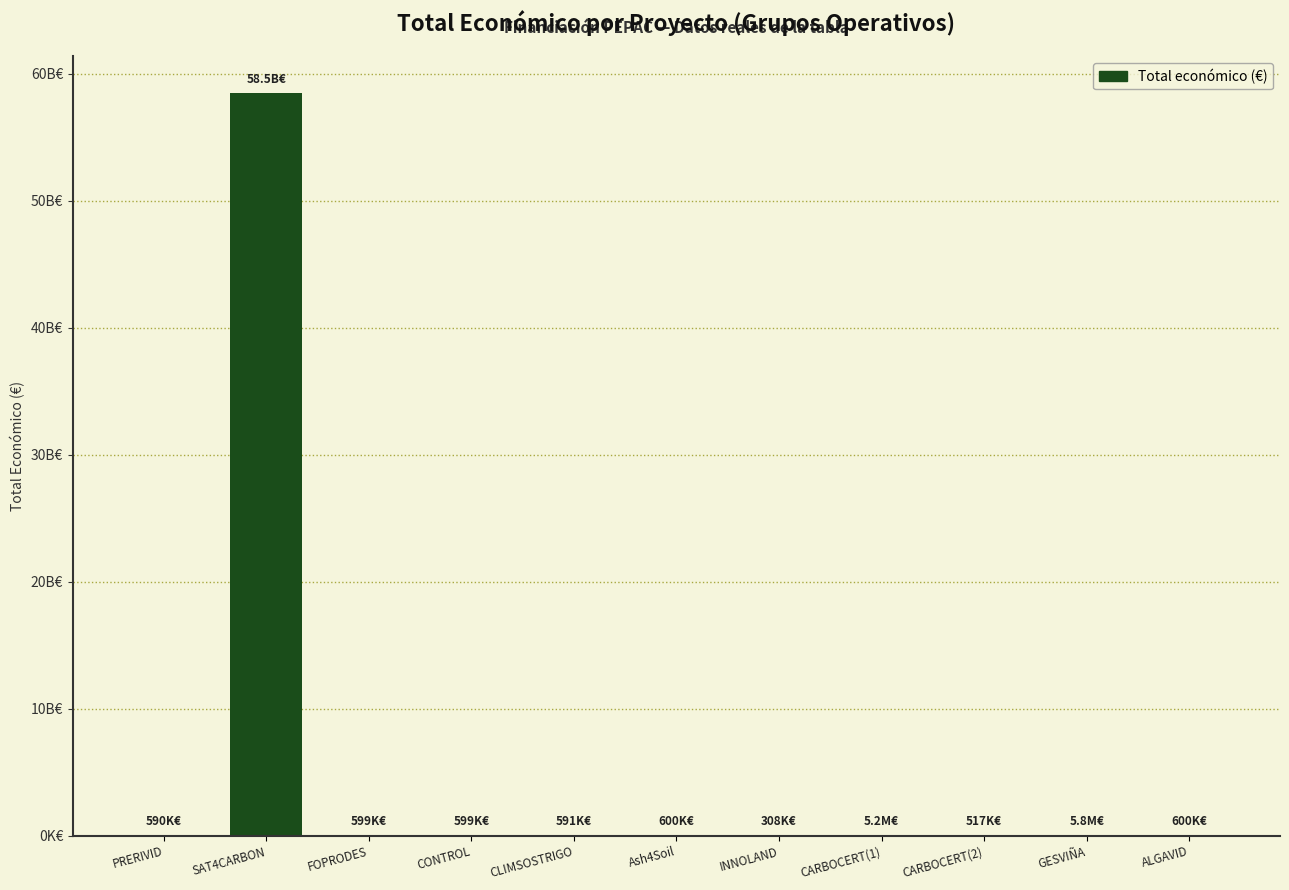

What position from the right is ALGAVID?

1